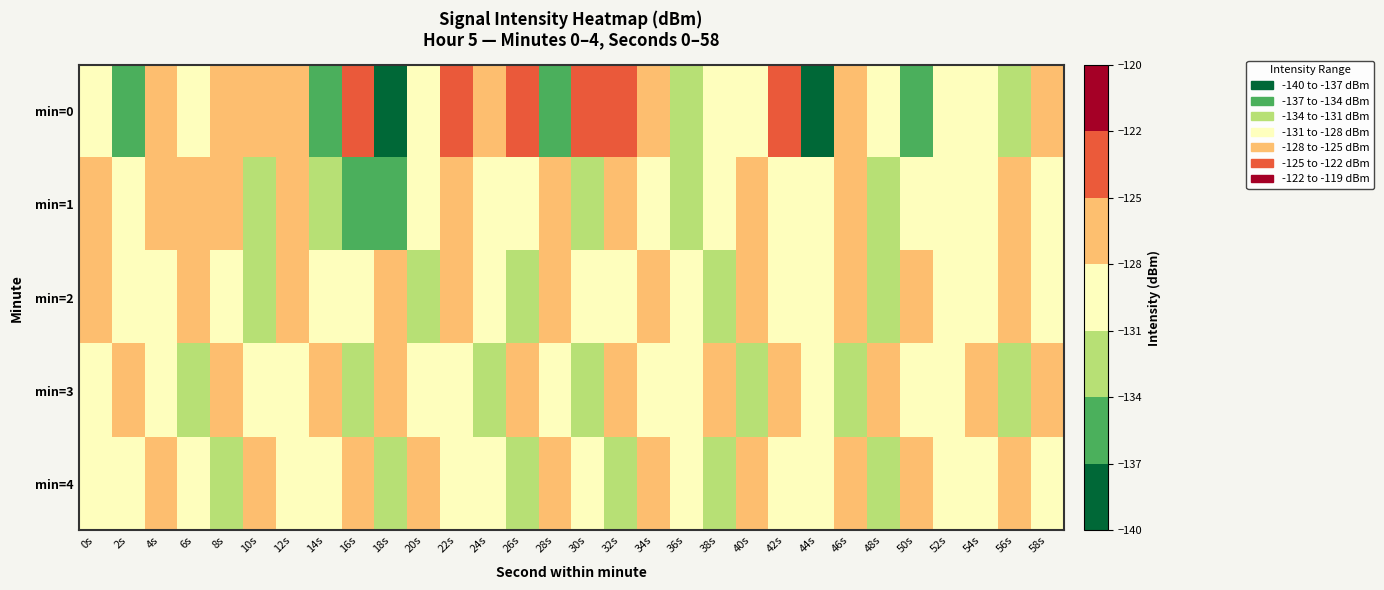

What is the total value across all series at 12s?

-640.1